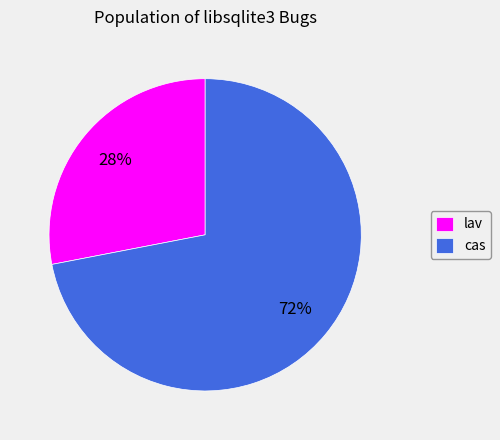

To the nearest percent, what percentage of the pie is lav?

28%